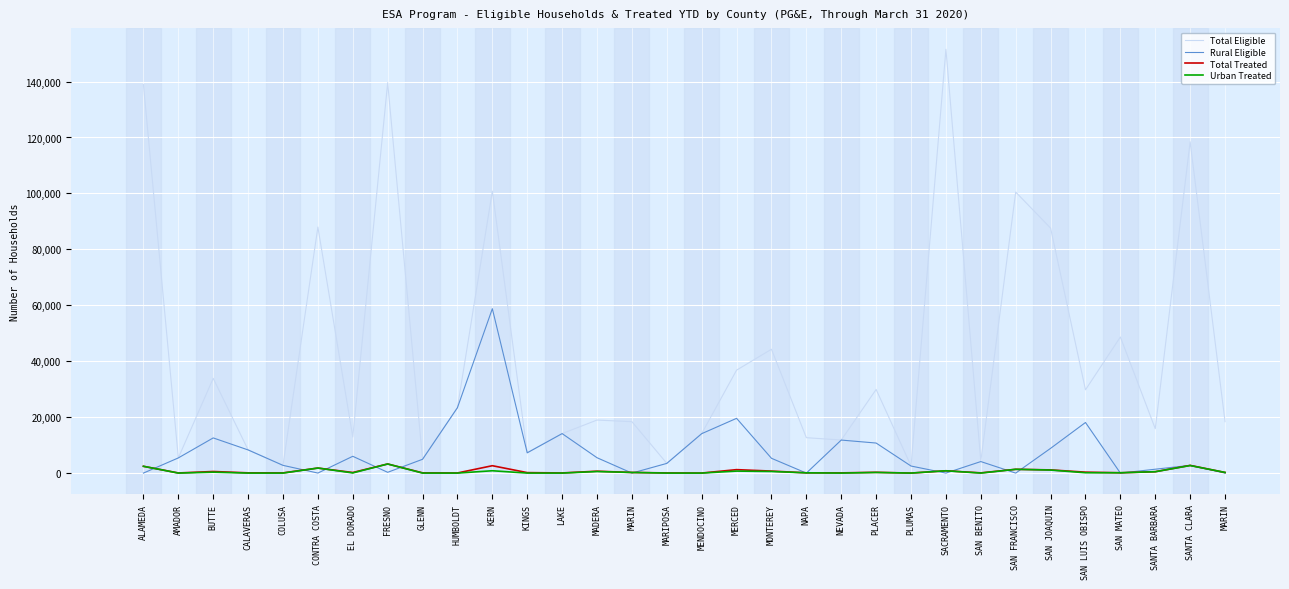

Which series changed the most between MARIN and SAN LUIS OBISPO?

Rural Eligible